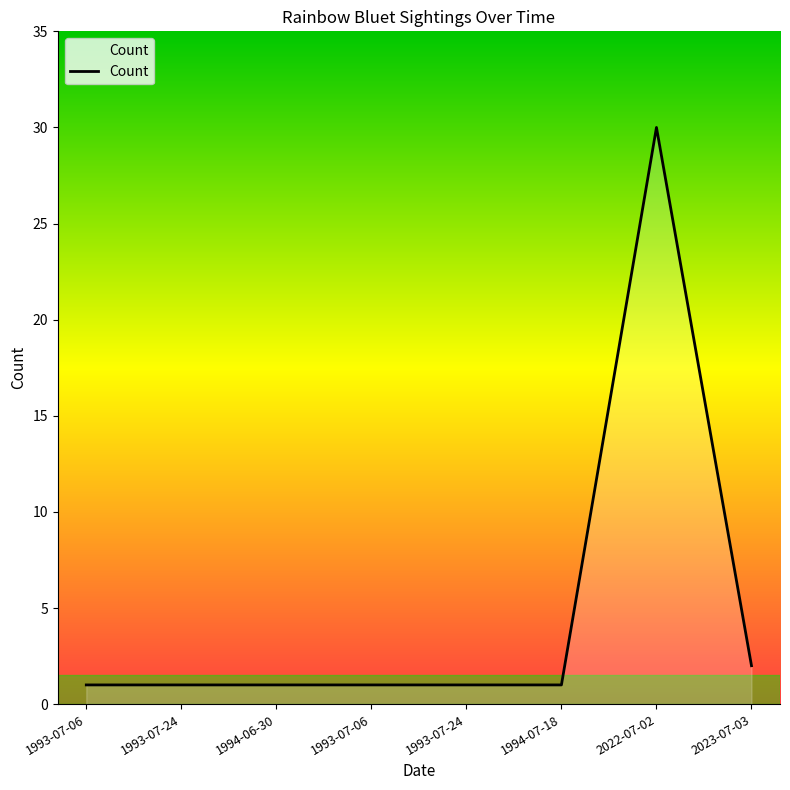

True or false: the data has more than 2 interior local peaks.

False